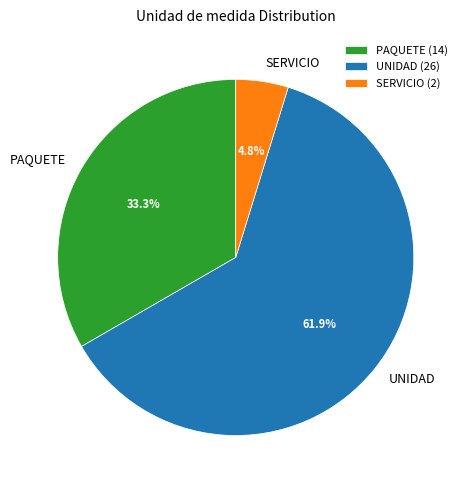

To the nearest percent, what percentage of the pie is UNIDAD?

62%